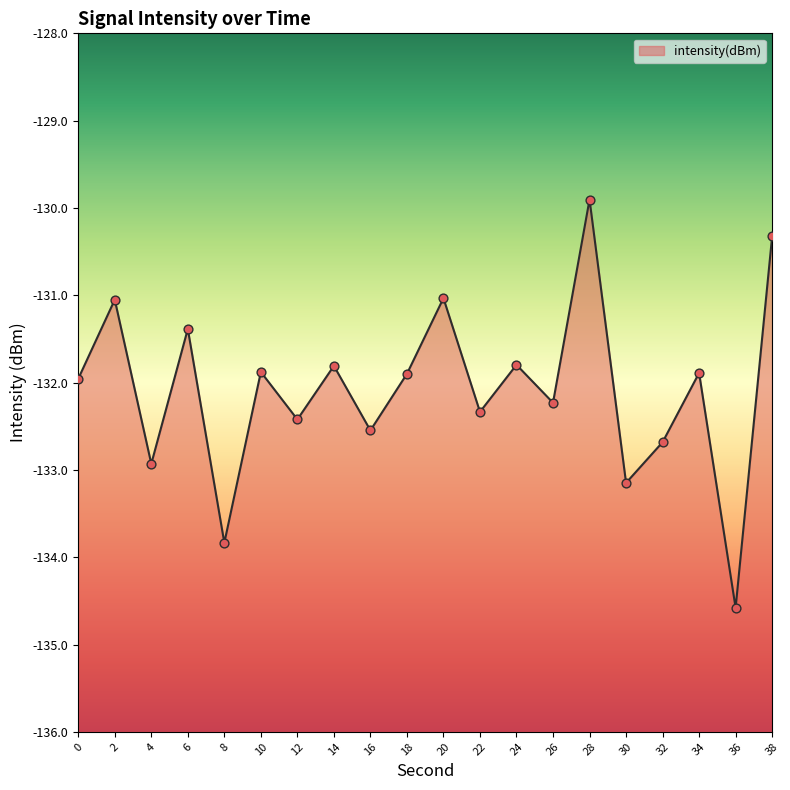

What is the change in value from 2 to 12?

-1.4